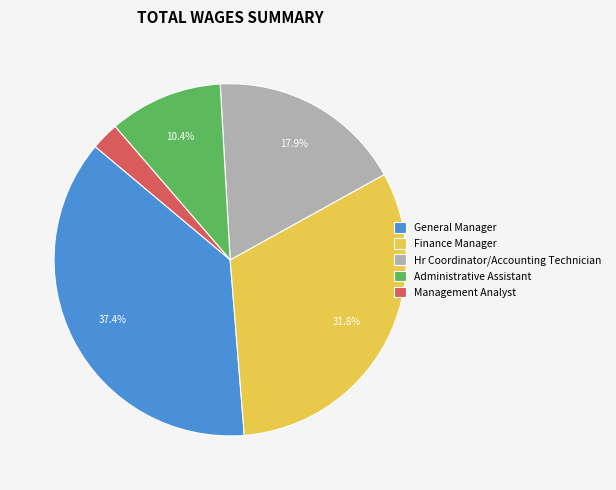

Between Management Analyst and Finance Manager, which is larger?

Finance Manager